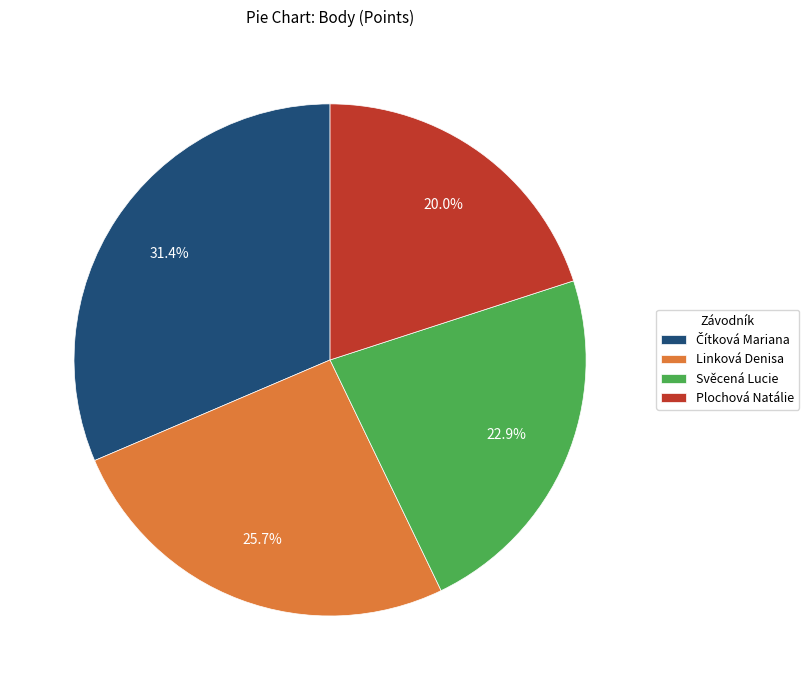

Approximately how many times larger is the value at Svěcená Lucie compared to Linková Denisa?

0.9